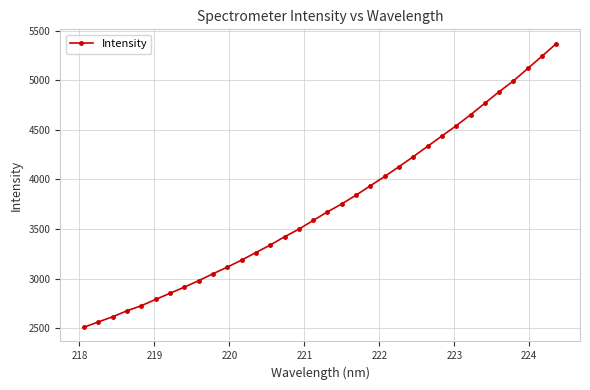

What is the maximum value shown in the chart?

5370.8